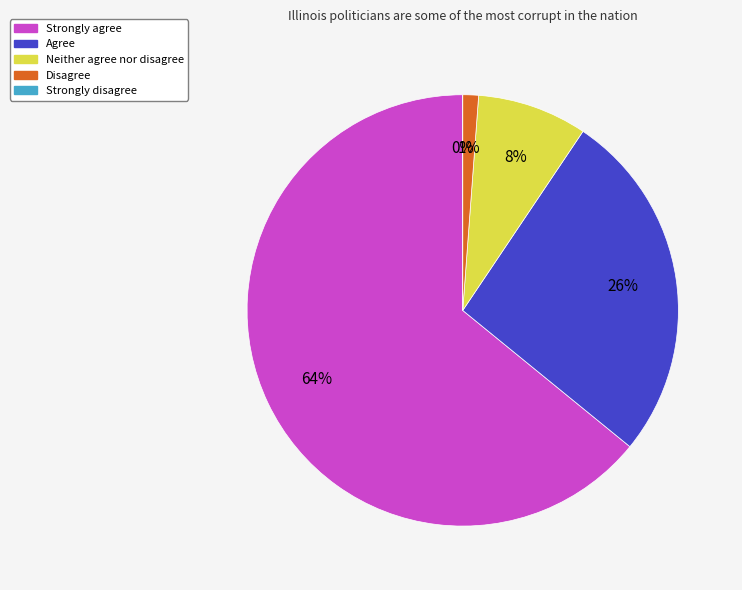

What portion of the pie excludes Agree?

73.5%